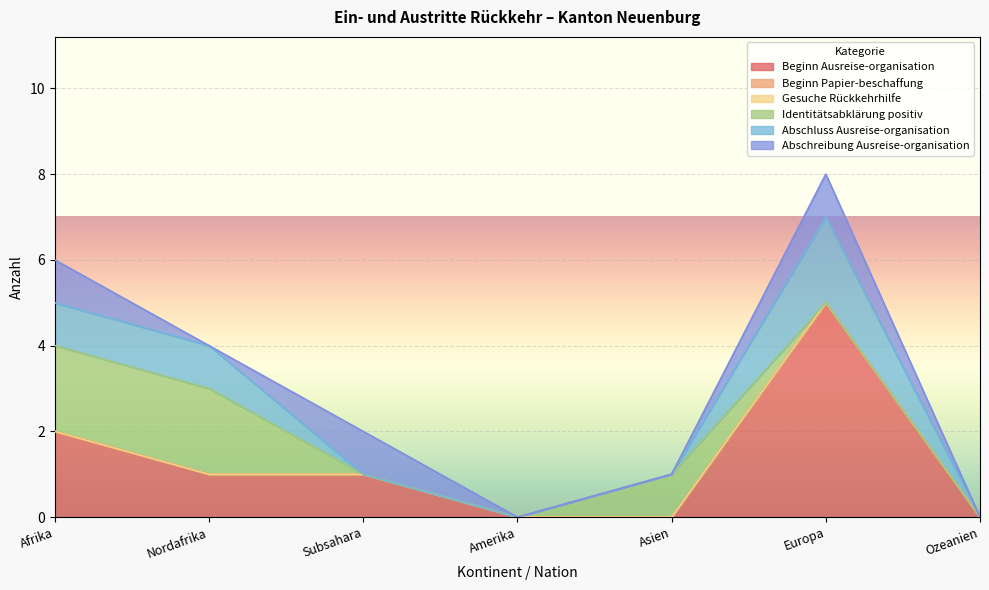

True or false: Identitätsabklärung positiv and Abschreibung Ausreise-organisation cross at least once.

True